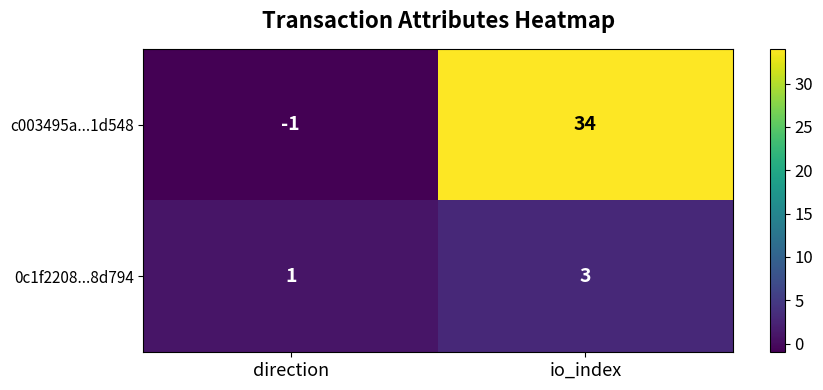

Is it true that c003495a...1d548 equals -2 at direction?

False